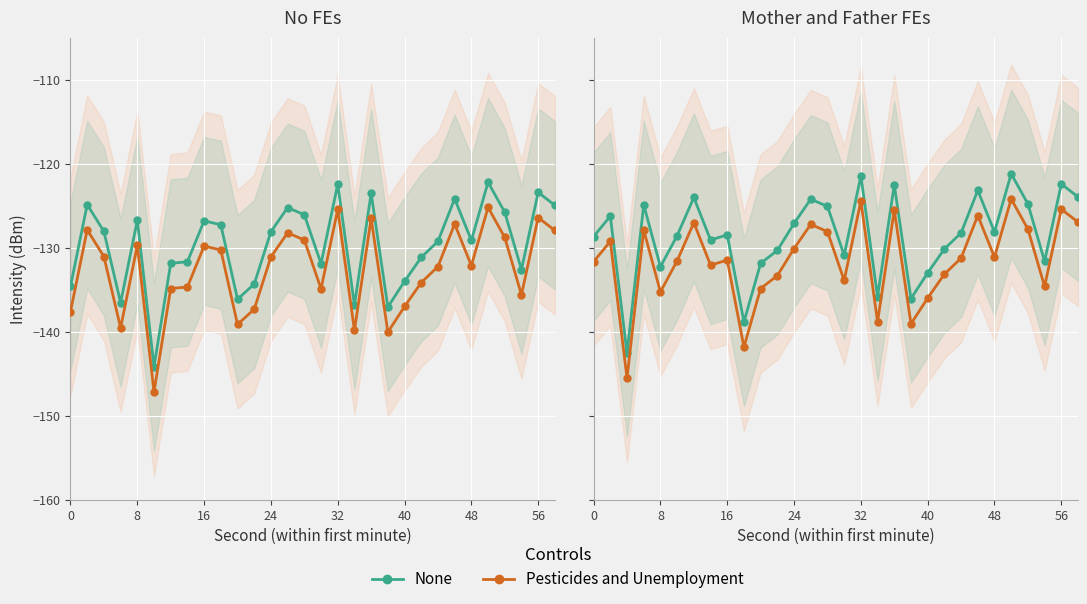

Rank the series at 0 from lowest to highest value.

Pesticides and Unemployment, No FEs / None